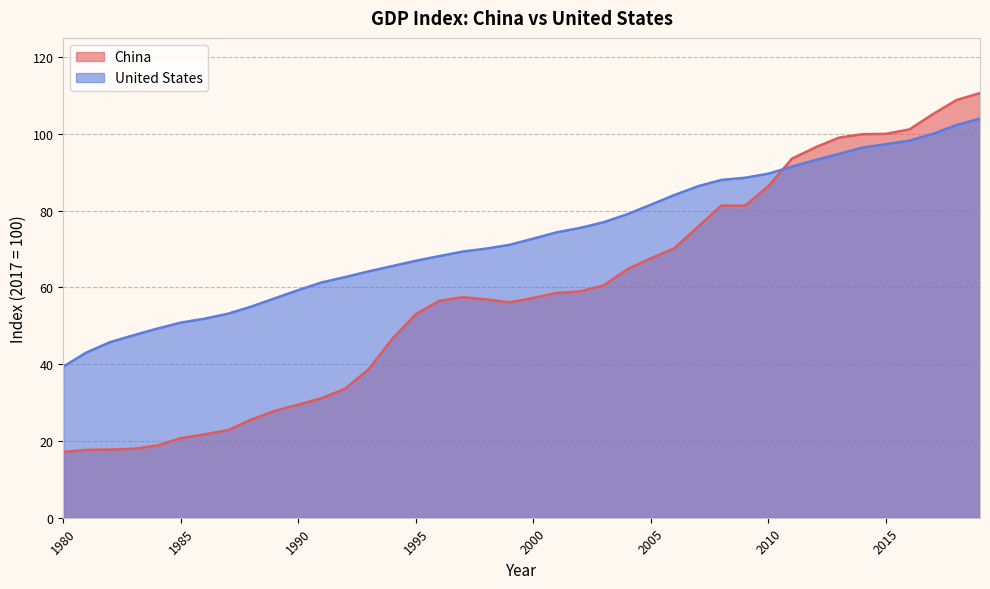

What is the approximate value of China at 2013?

99.0